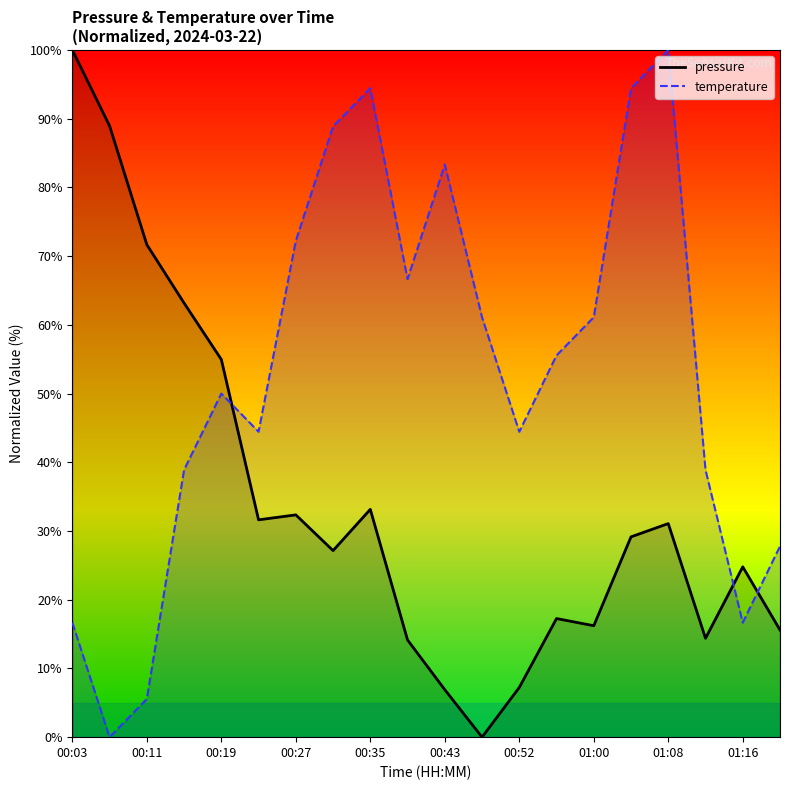

What is the greatest value displayed?

100.0